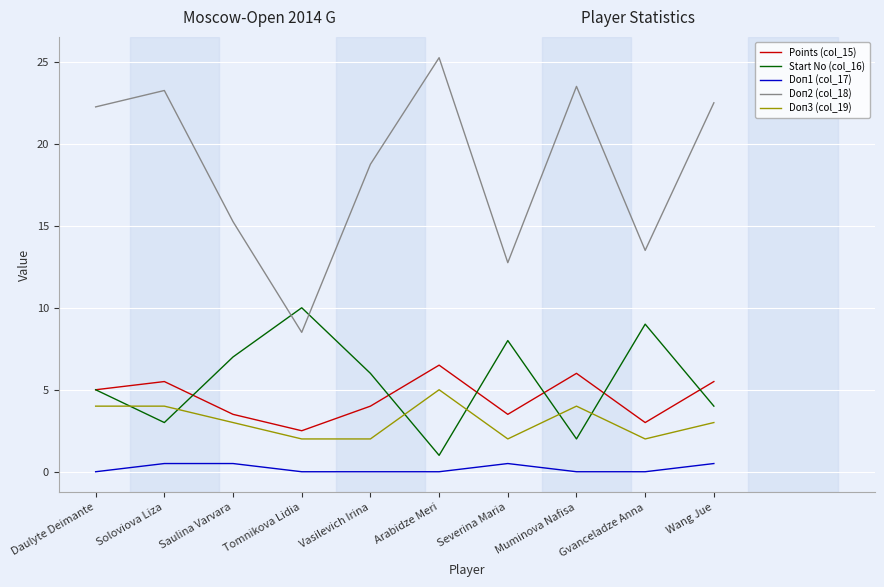

Read the Start No (col_16) value at Muminova Nafisa.

2.0